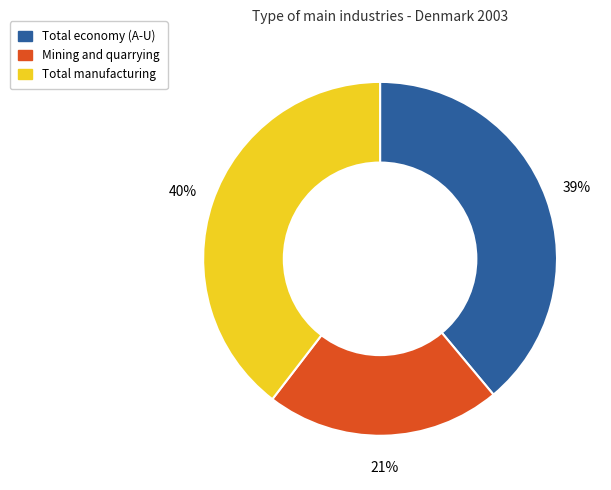

Does any single category account for the majority?

No